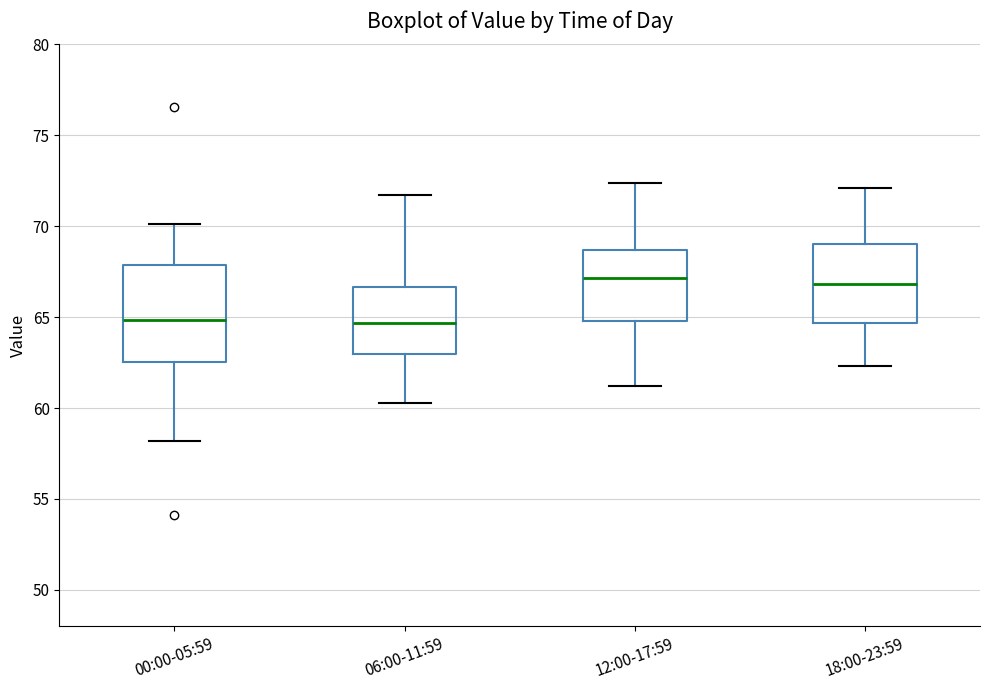

Reading left to right, read every box against the y-axis: the position of its median line, the range the box covers, and the ends of its whiskers. The values are not printed on the chart, so give them approximately, as read against the axis.

00:00-05:59: median 65.0, box 62.5 to 68.0, whiskers 58.0 to 70.0
06:00-11:59: median 64.5, box 63.0 to 66.5, whiskers 60.5 to 71.5
12:00-17:59: median 67.0, box 65.0 to 68.5, whiskers 61.0 to 72.5
18:00-23:59: median 67.0, box 64.5 to 69.0, whiskers 62.5 to 72.0